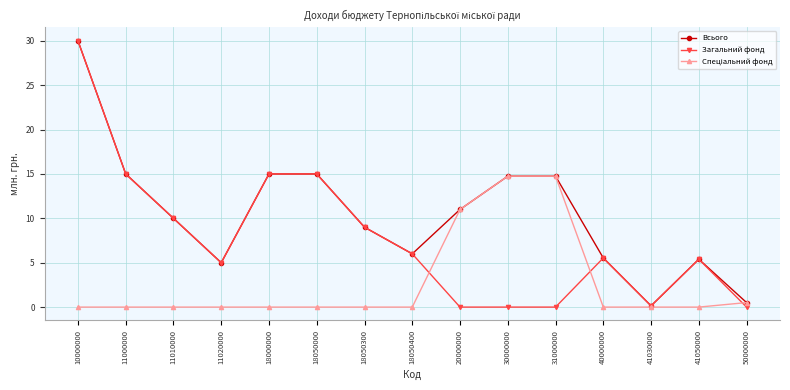

What is the total value across all series at 18050400?

12.0